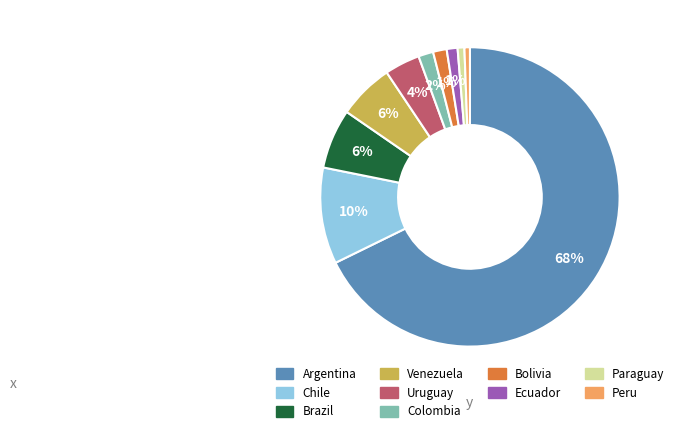

To the nearest percent, what portion does Ecuador represent?

1%